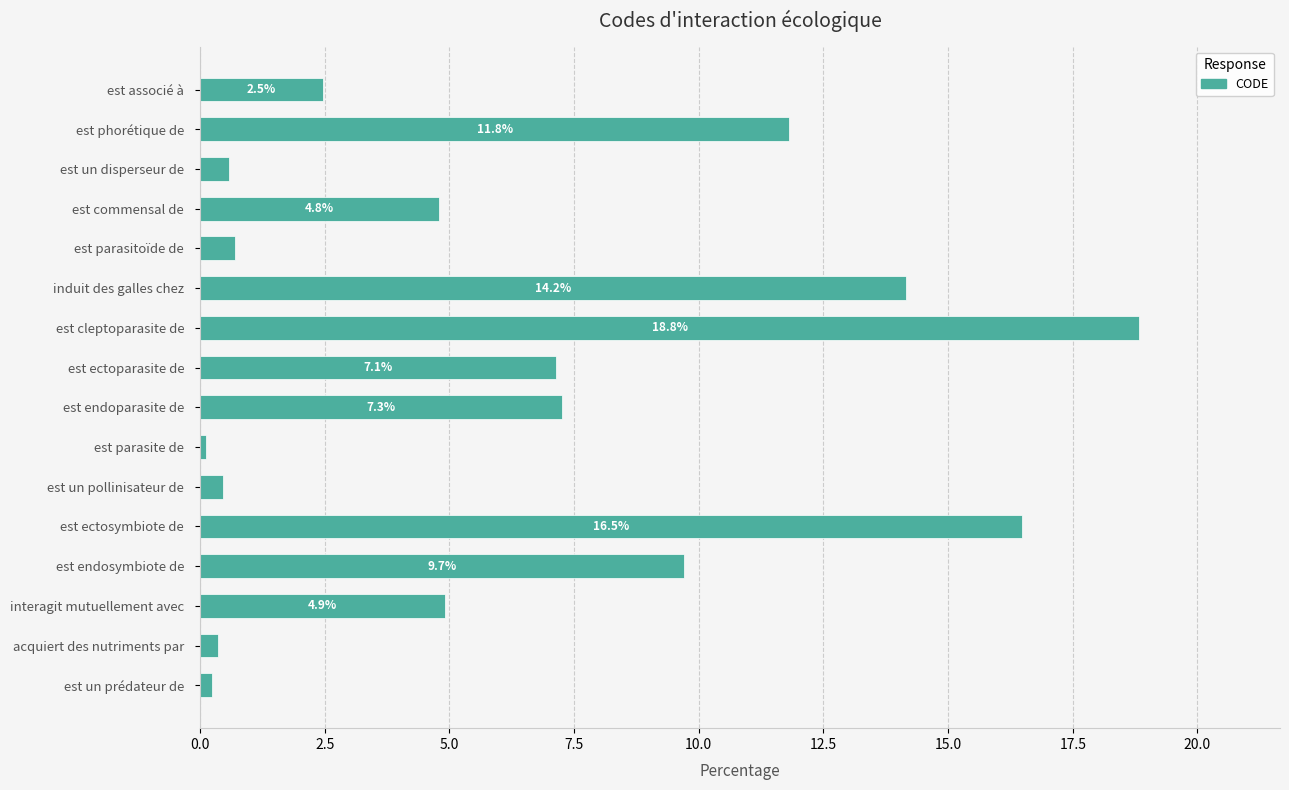

What is the sum of all values?

100.0